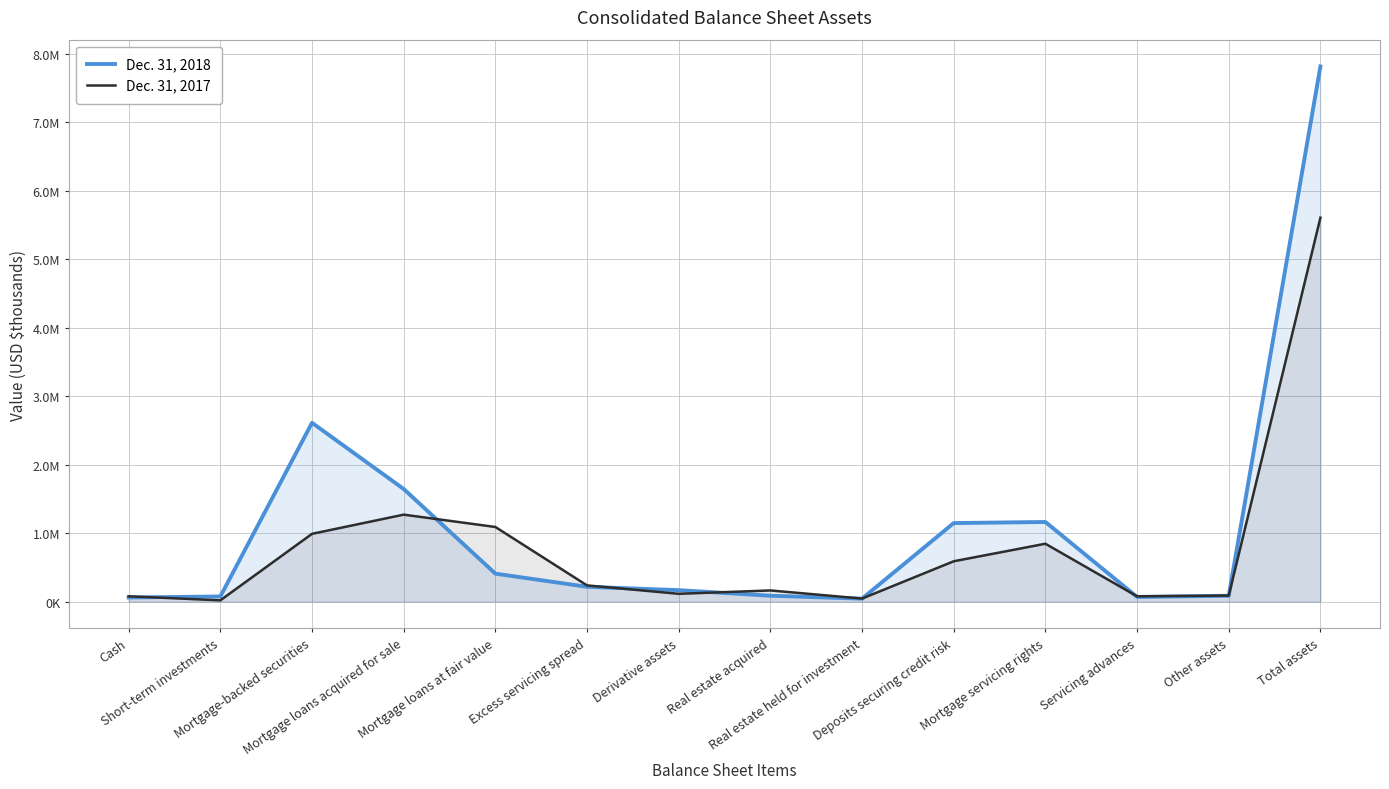

Reading left to right, what are all the values shown in this chart?

Dec. 31, 2018: Cash=59845	Short-term investments=74850	Mortgage-backed securities=2610422	Mortgage loans acquired for sale=1643957	Mortgage loans at fair value=408305	Excess servicing spread=216110	Derivative assets=167165	Real estate acquired=85681	Real estate held for investment=43110	Deposits securing credit risk=1146501	Mortgage servicing rights=1162369	Servicing advances=67666	Other assets=85309	Total assets=7813361
Dec. 31, 2017: Cash=77647	Short-term investments=18398	Mortgage-backed securities=989461	Mortgage loans acquired for sale=1269515	Mortgage loans at fair value=1089473	Excess servicing spread=236534	Derivative assets=113881	Real estate acquired=162865	Real estate held for investment=44224	Deposits securing credit risk=588867	Mortgage servicing rights=844781	Servicing advances=77158	Other assets=87975	Total assets=5604933